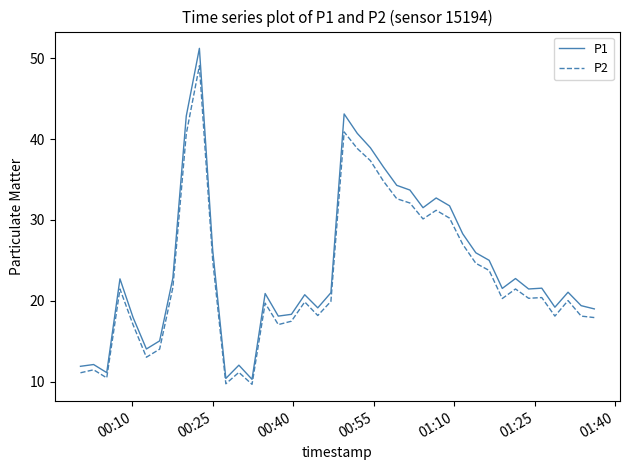

Which series has the widest spread of values?

P1